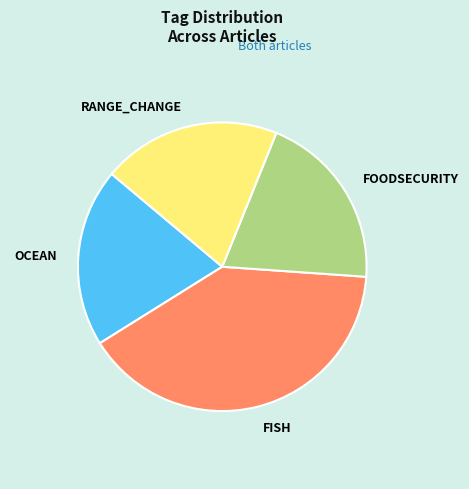

Does any single category account for the majority?

No